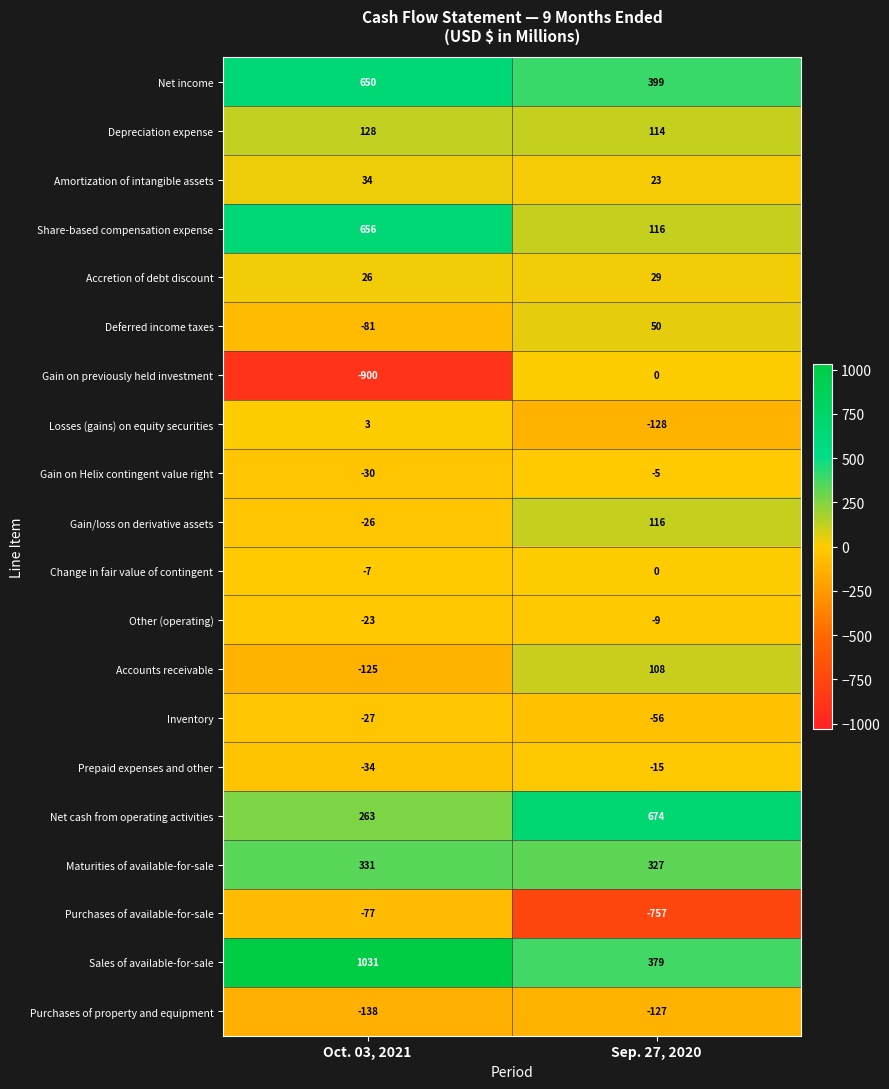

What is the spread (max minus min) of values at Sep. 27, 2020?

1431